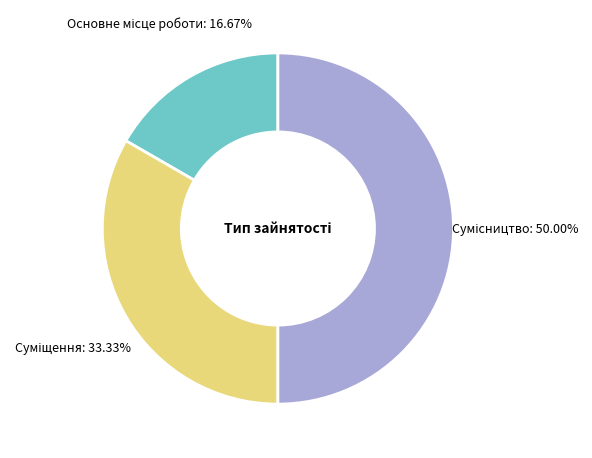

True or false: Суміщення accounts for 33% of the total.

True